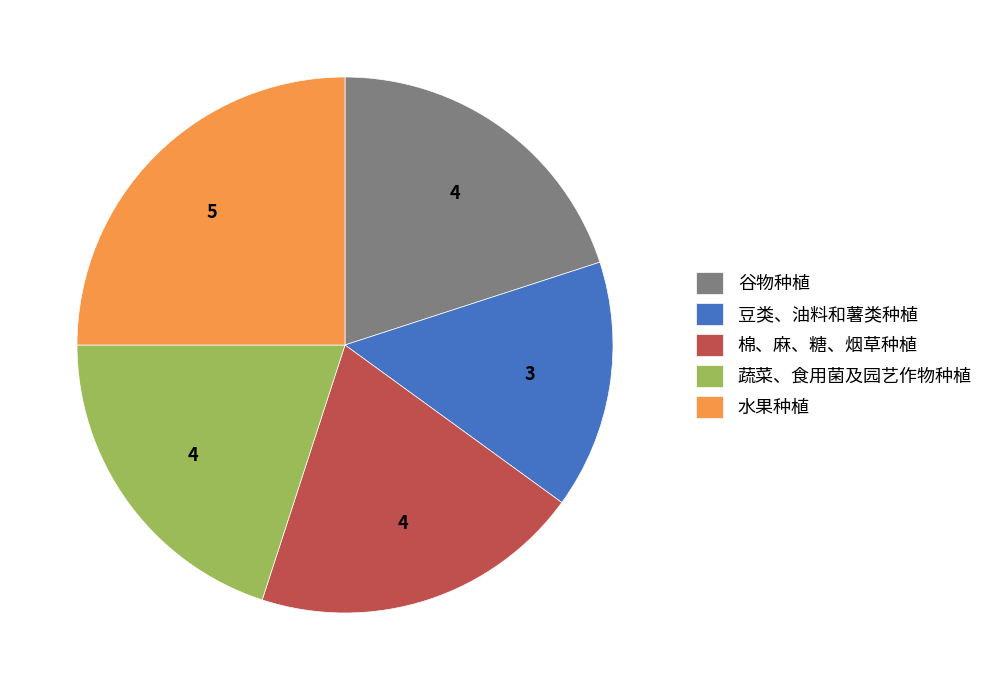

Is the sum of 蔬菜、食用菌及园艺作物种植 and 豆类、油料和薯类种植 greater than half?

No